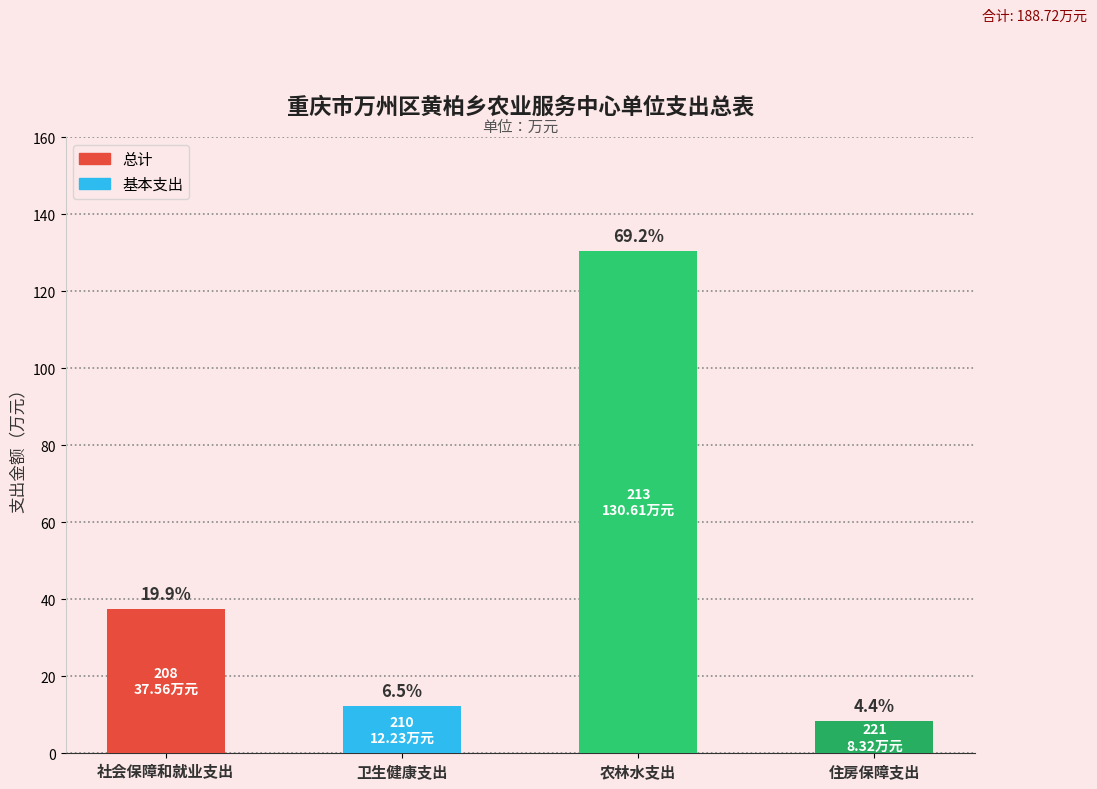

At which label is the value closest to 69?

社会保障和就业支出